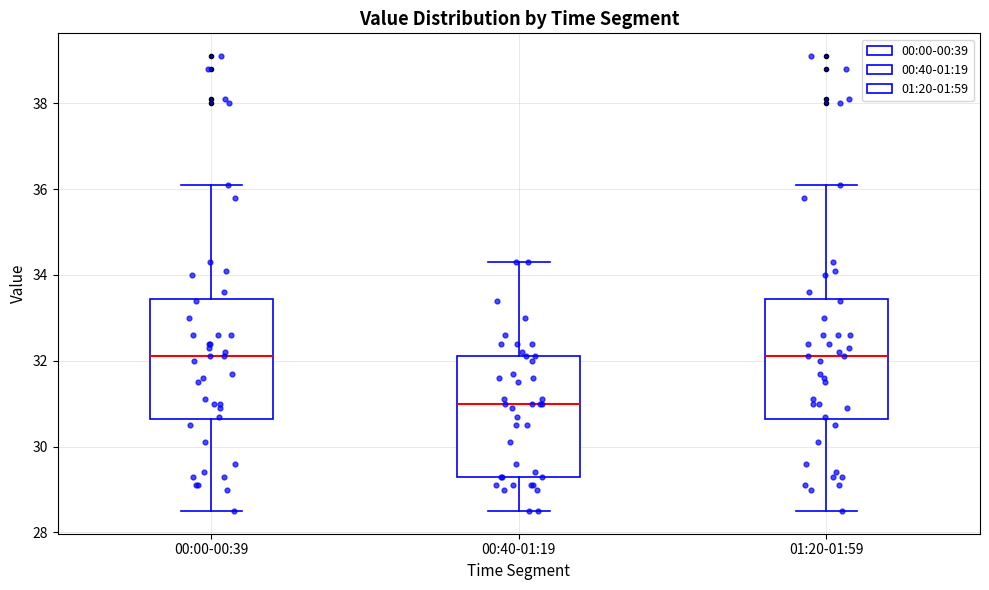

Reading left to right, read every box against the y-axis: the position of its median line, the range the box covers, and the ends of its whiskers. The values are not printed on the chart, so give them approximately, as read against the axis.

00:00-00:39: median 32.2, box 30.6 to 33.4, whiskers 28.6 to 36.2
00:40-01:19: median 31.0, box 29.4 to 32.2, whiskers 28.6 to 34.4
01:20-01:59: median 32.2, box 30.6 to 33.4, whiskers 28.6 to 36.2